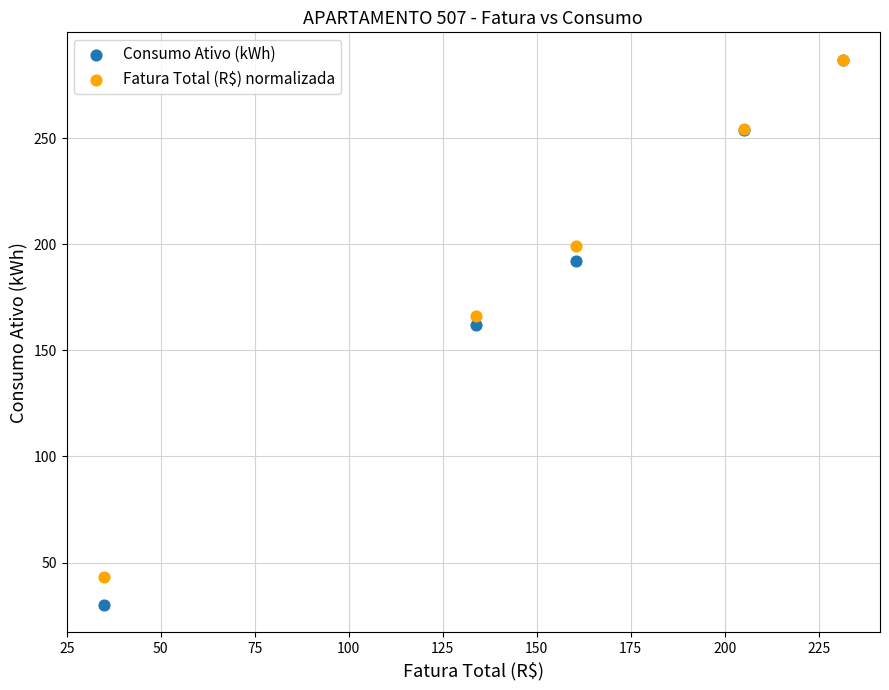

What are all the series names shown in the legend?

Consumo Ativo (kWh), Fatura Total (R$) normalizada